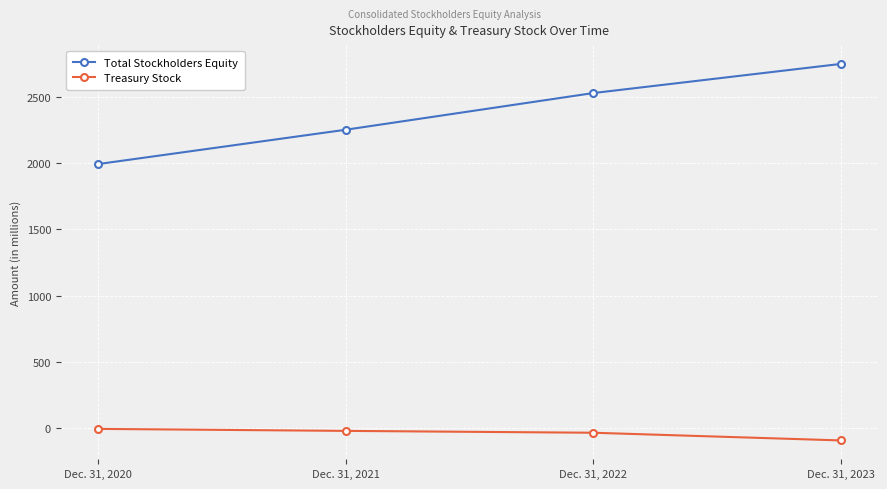

List the series in order of their peak value, highest first.

Total Stockholders Equity, Treasury Stock